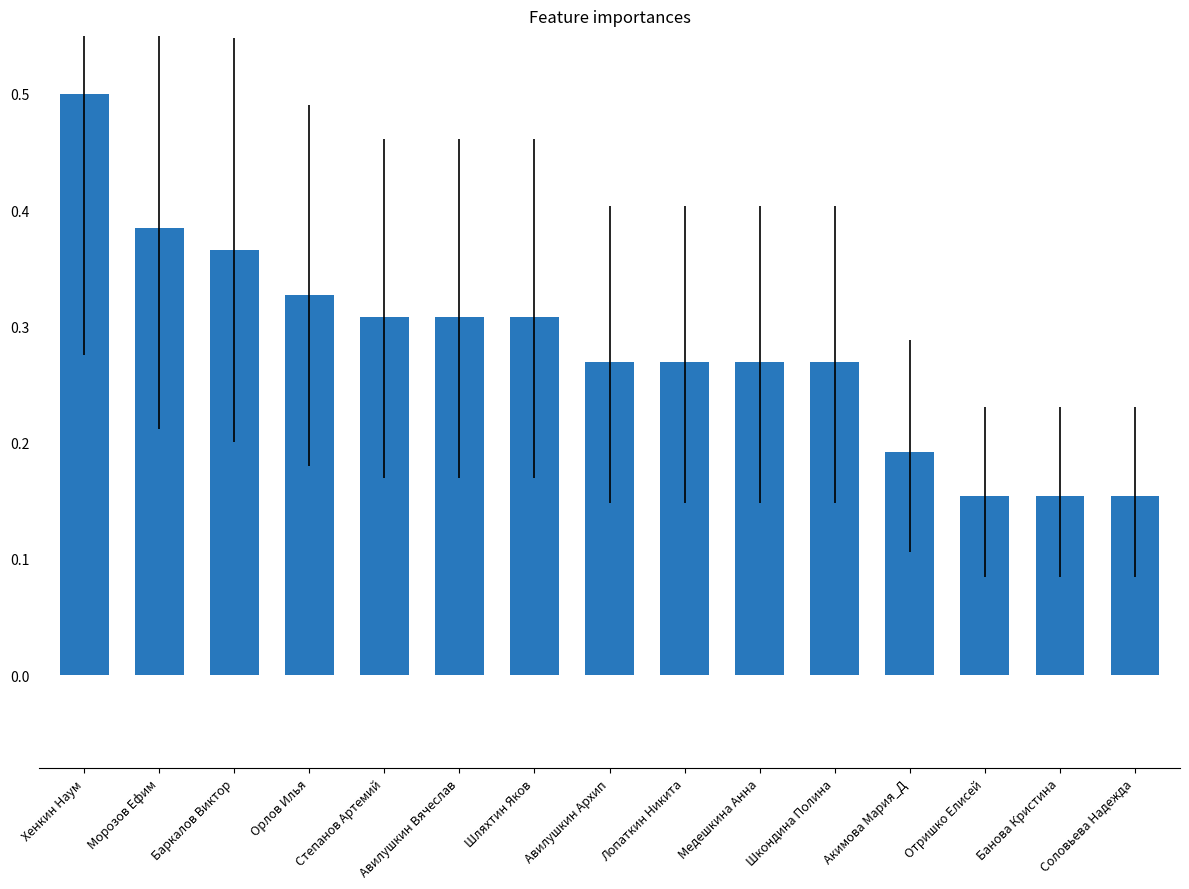

What is the label of the 2nd bar from the left?

Морозов Ефим